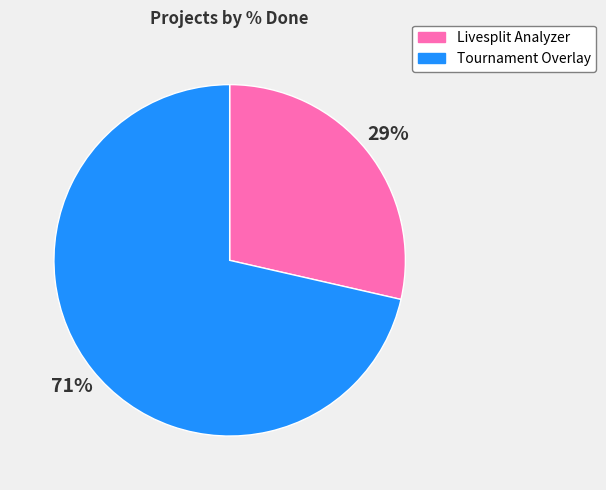

Does any single category account for the majority?

Yes